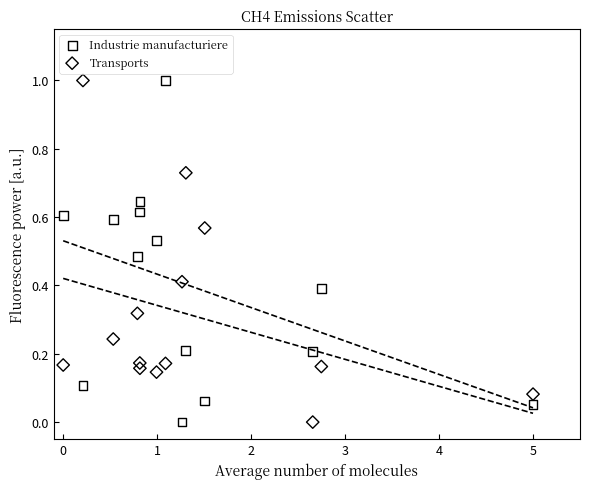

Across all data points, what is the range of X values (max minus min)?

5.0